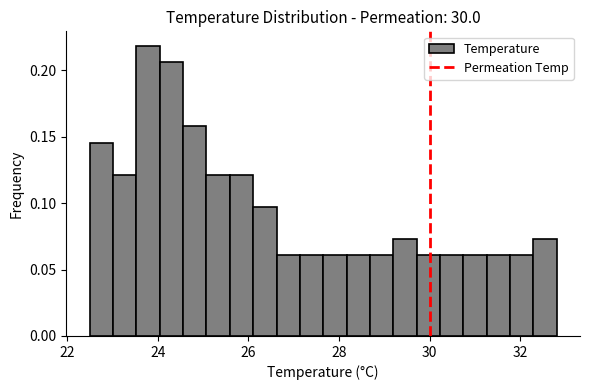

Around what value on the x-axis is the tallest bar? Give the approximate position of its centre, as read against the axis.

23.8